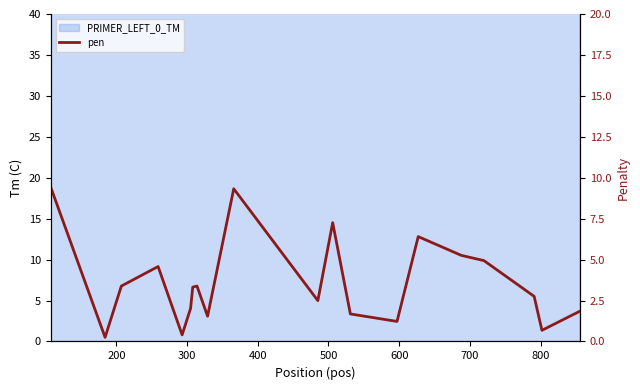

How many lines are shown in the chart?

1